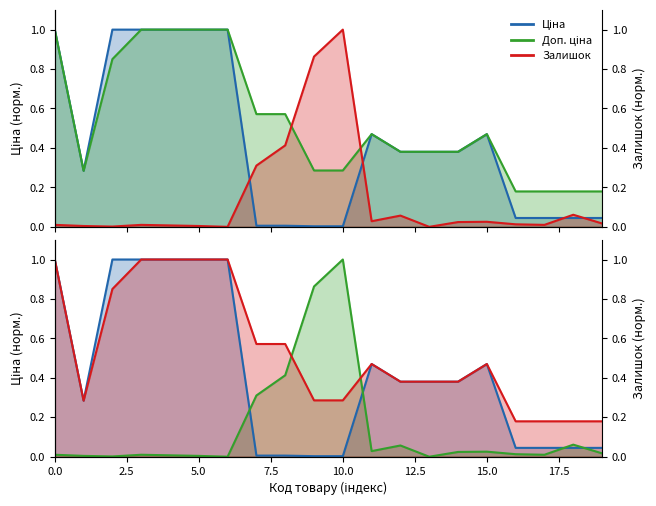

What is the greatest value displayed?

1.0